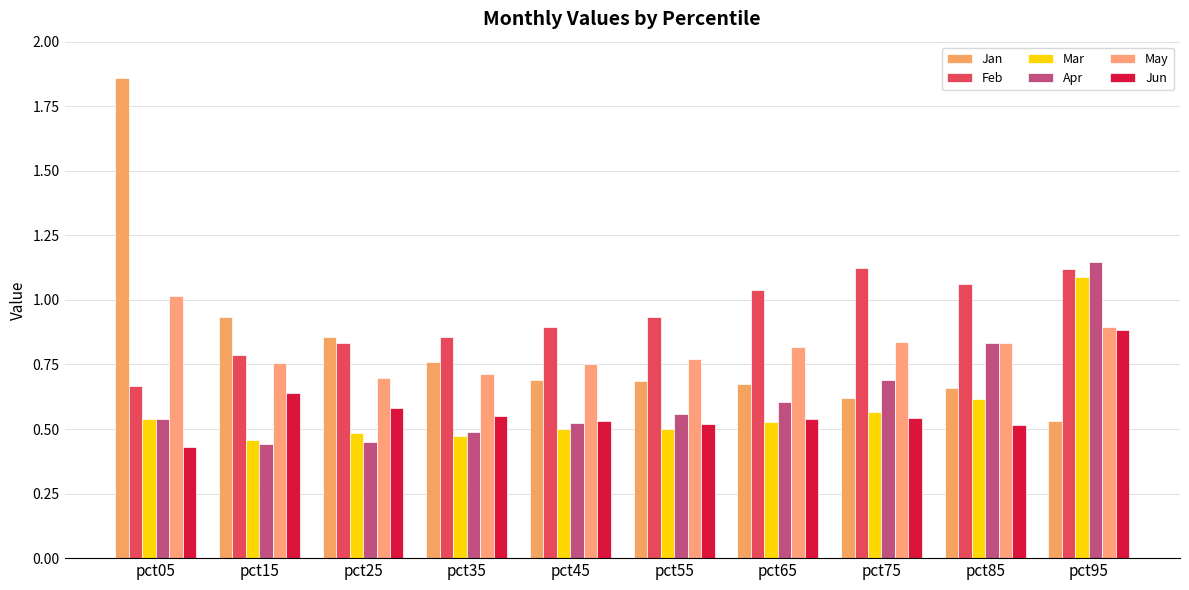

Rank the series at pct85 from lowest to highest value.

Jun, Mar, Jan, May, Apr, Feb